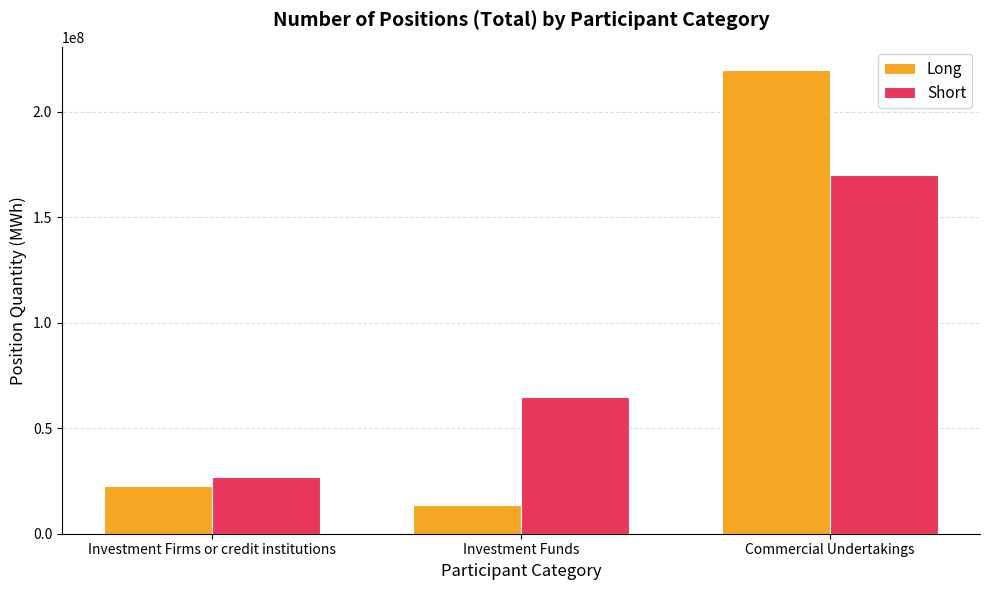

Reading left to right, list all the values displayed in this chart.

Long: 22530671.2	13686640.0	219735655.0
Short: 26750854.0	64701126.0	169799688.2